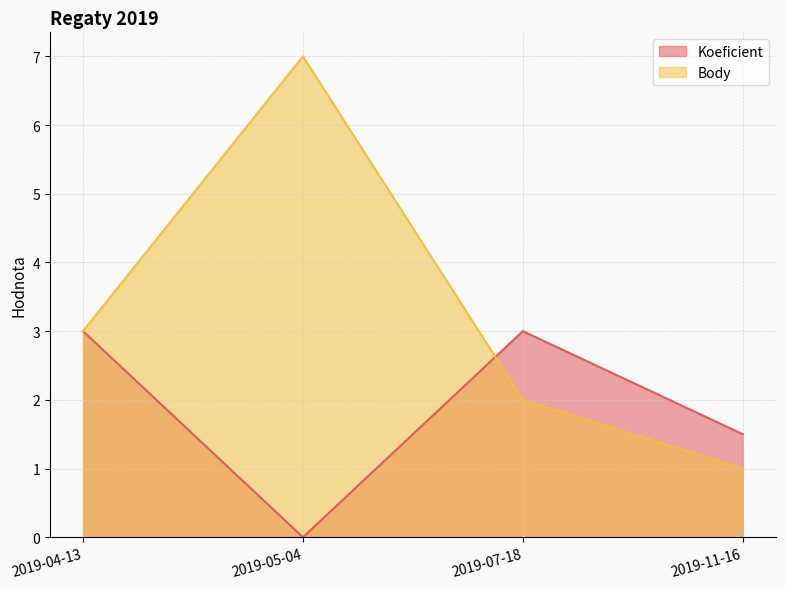

True or false: Body has a value of 2.0 at 2019-07-18.

True